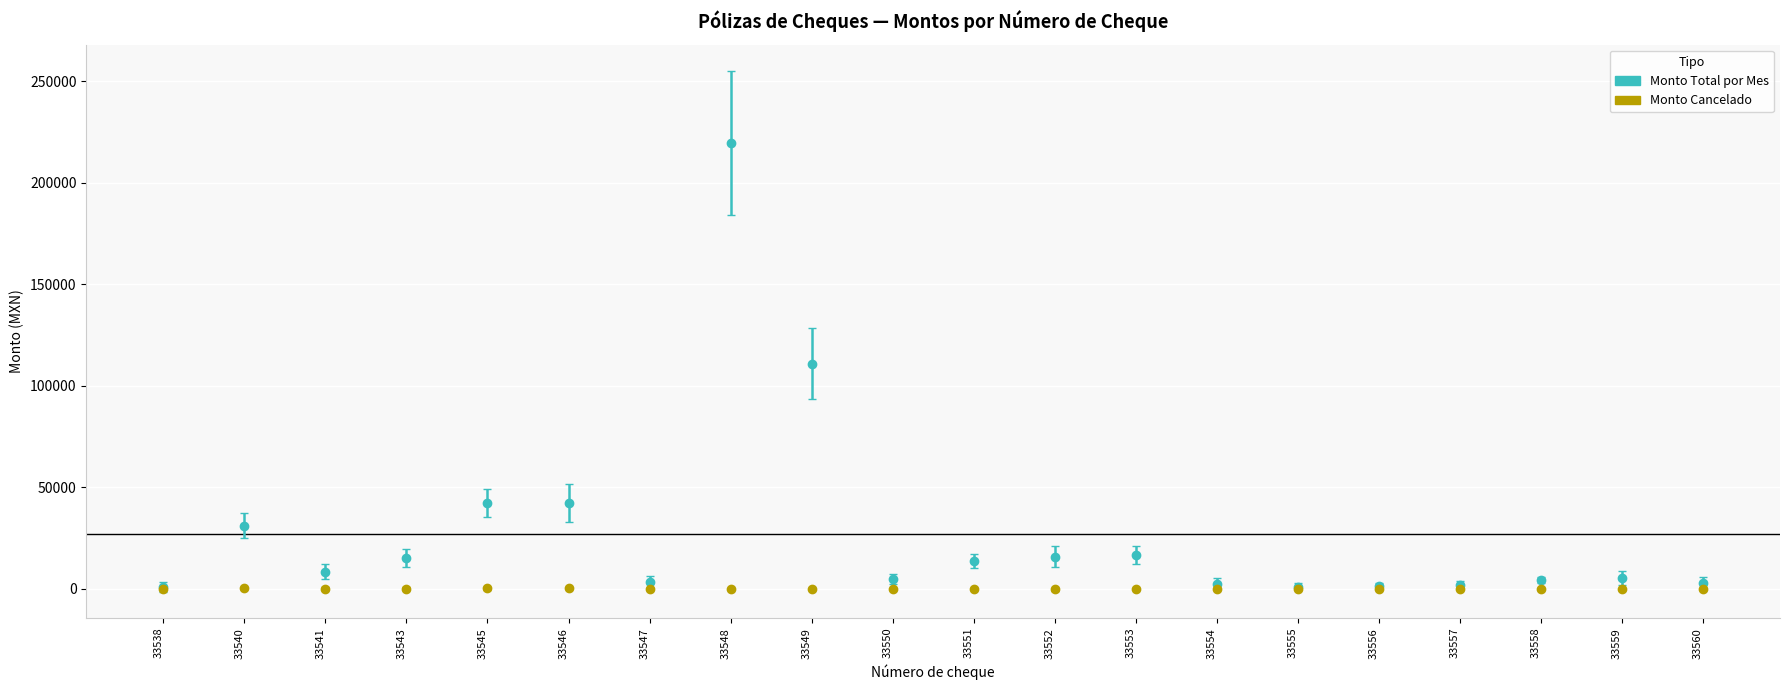

Which series changed the most between 33540 and 33547?

Monto Total por Mes